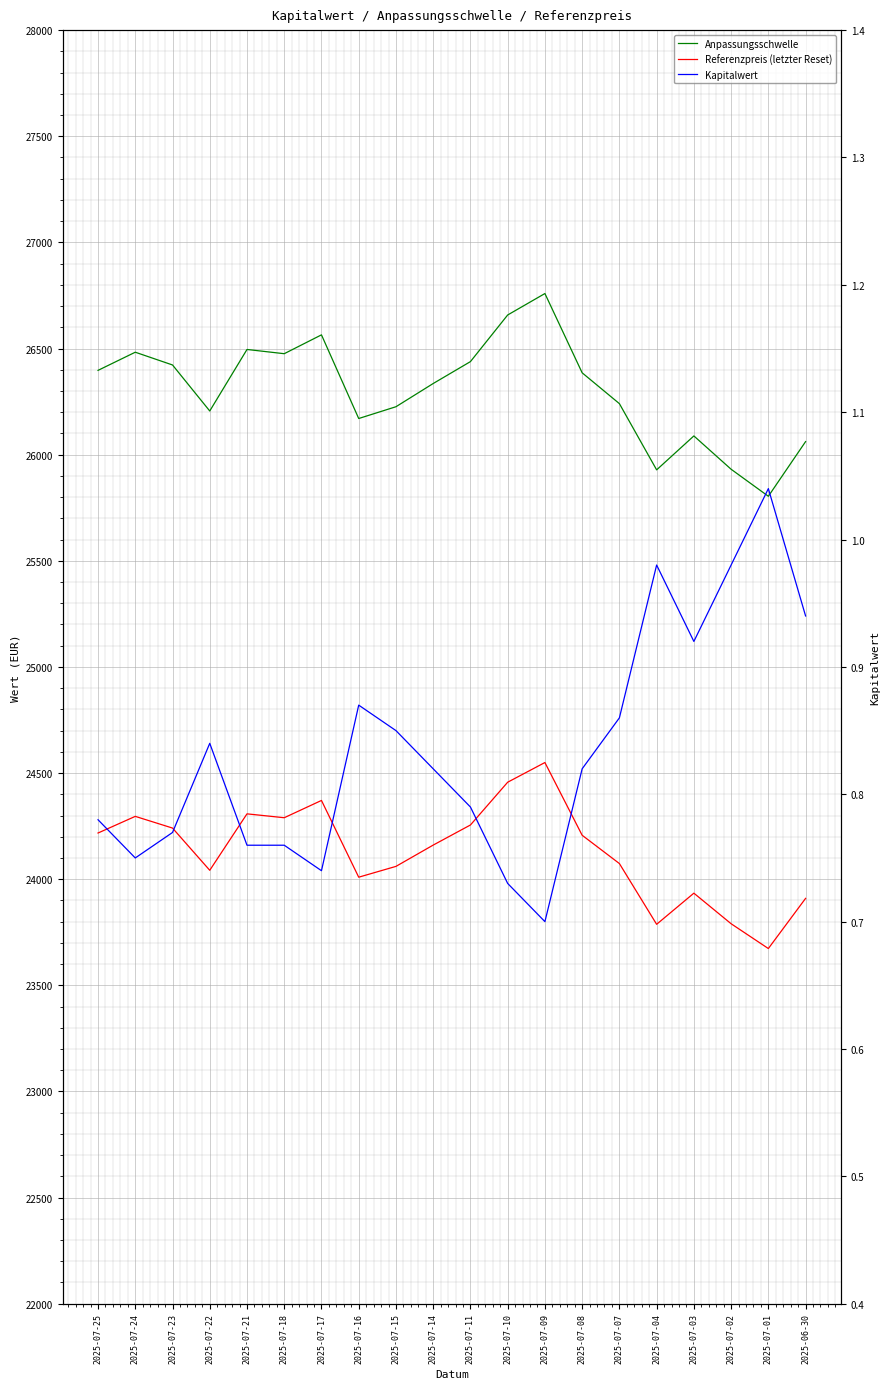

Where is the first local maximum for Kapitalwert?

2025-07-22